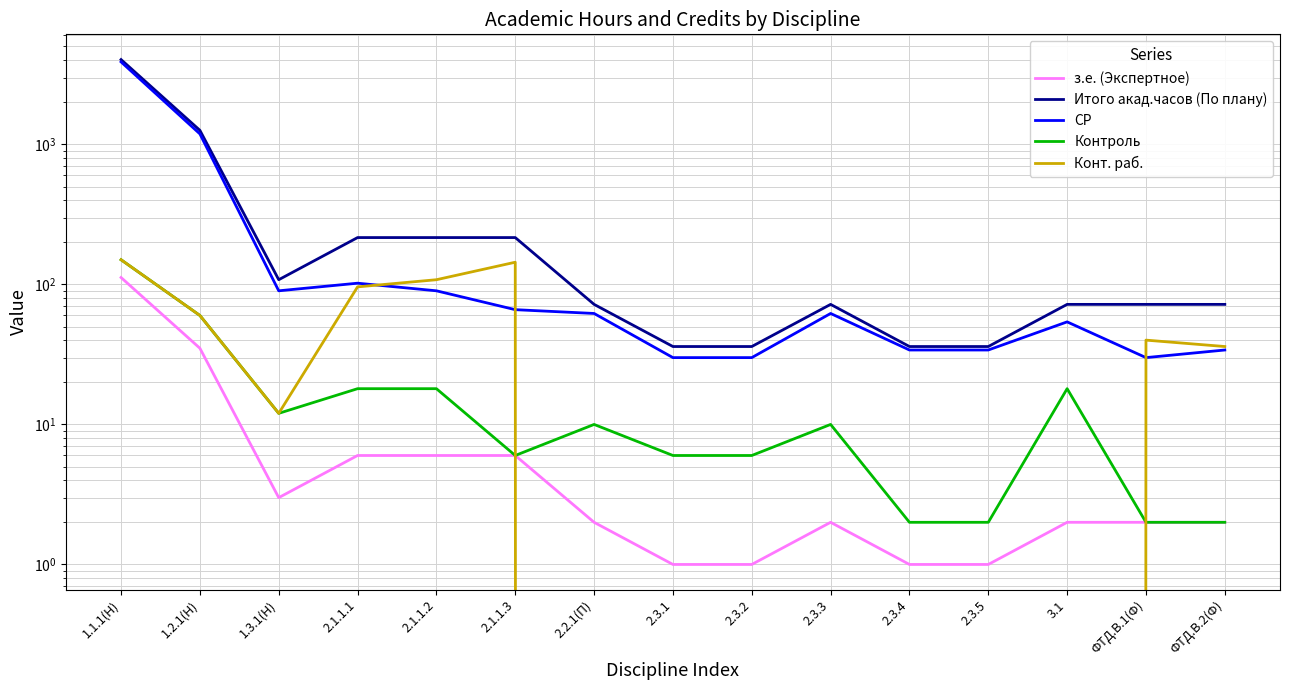

How many series are shown in this chart?

5